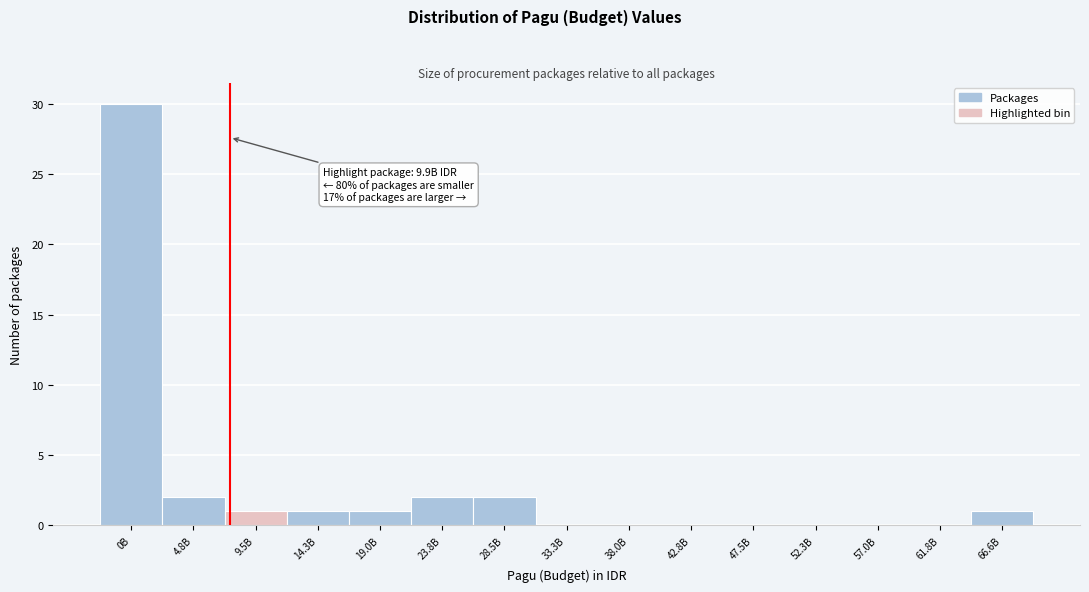

Reading left to right, list all the values displayed in this chart.

0B=30	4.8B=2	9.5B=1	14.3B=1	19.0B=1	23.8B=2	28.5B=2	33.3B=0	38.0B=0	42.8B=0	47.5B=0	52.3B=0	57.0B=0	61.8B=0	66.6B=1